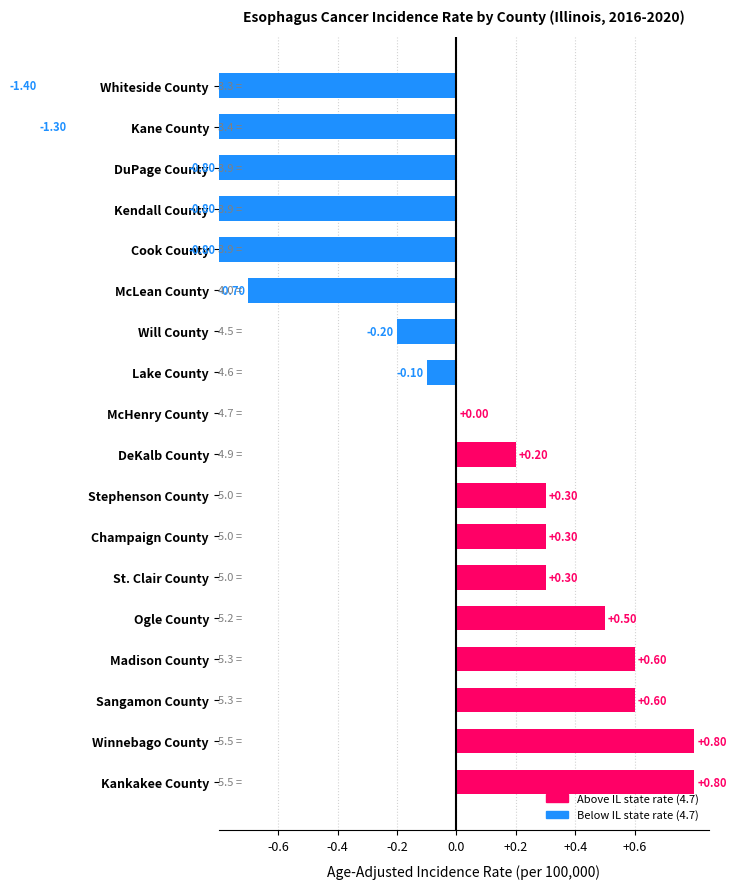

Reading left to right, transcribe all the data shown in this chart.

0.8	0.8	0.6	0.6	0.5	0.3	0.3	0.3	0.2	0.0	-0.1	-0.2	-0.7	-0.8	-0.8	-0.8	-1.3	-1.4